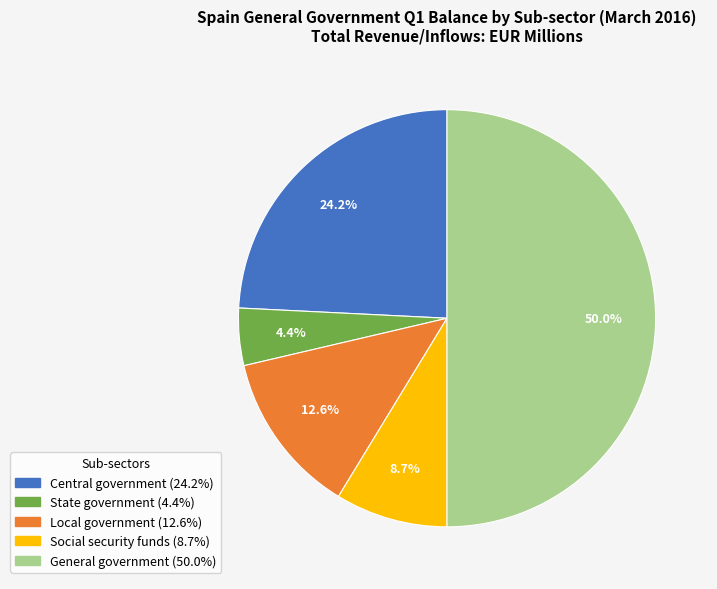

To the nearest percent, what percentage of the pie is State government?

4%